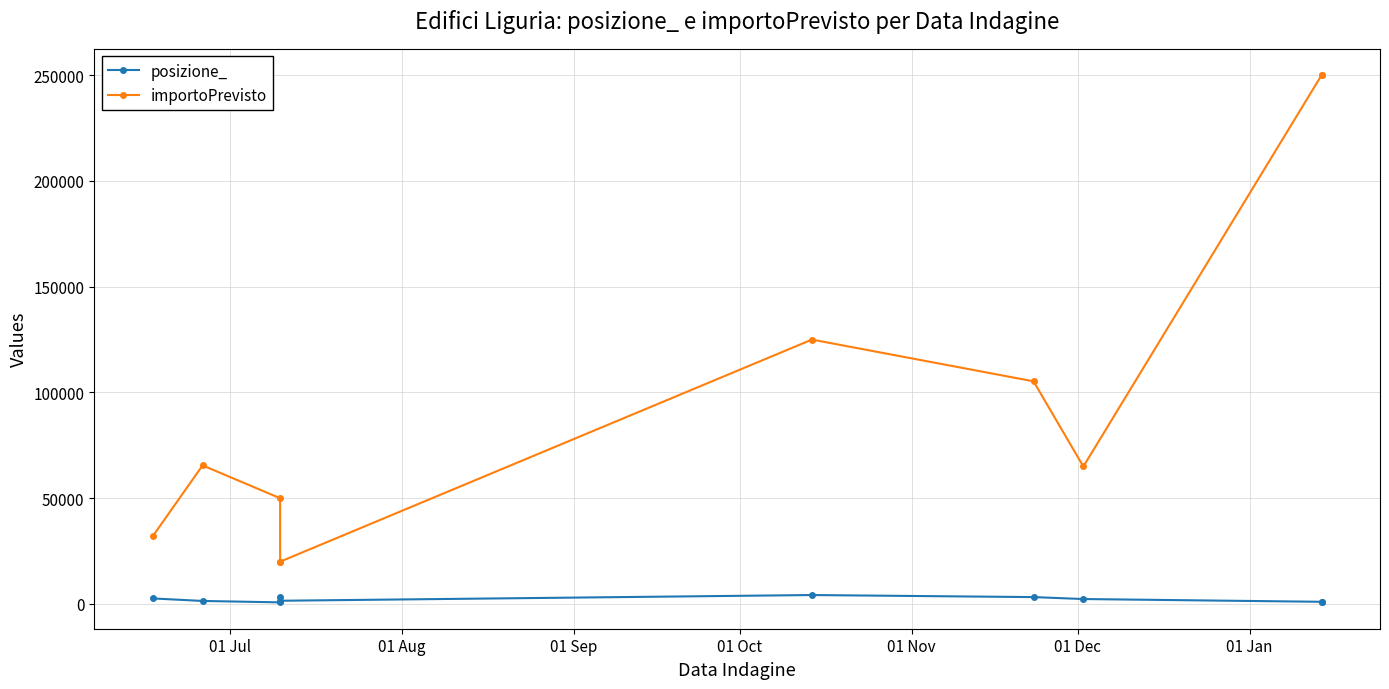

What is the sum of all importoPrevisto values?

982789.5